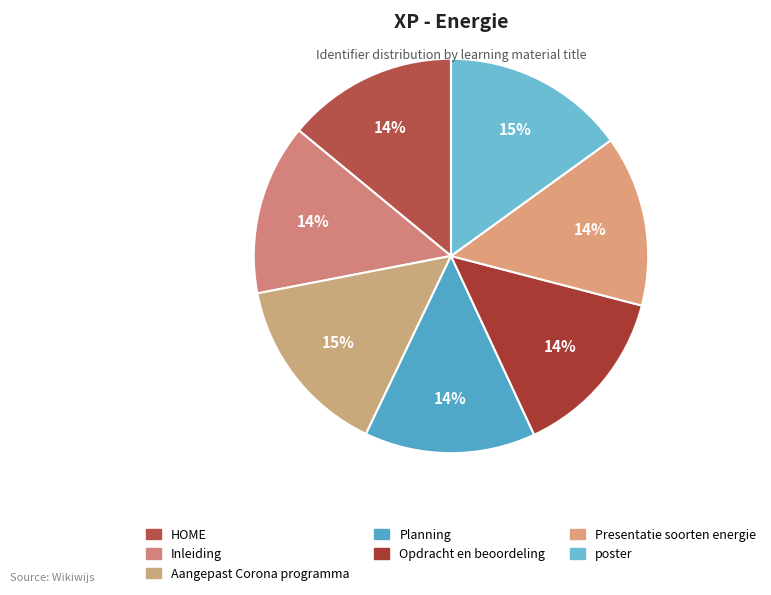

Rank the categories by value from lowest to highest.

Presentatie soorten energie, Planning, HOME, Inleiding, Opdracht en beoordeling, Aangepast Corona programma, poster